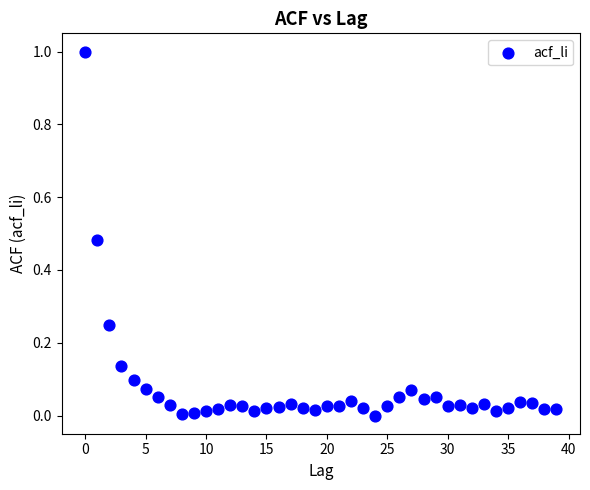

What is the range of Y values (max minus min)?

1.0